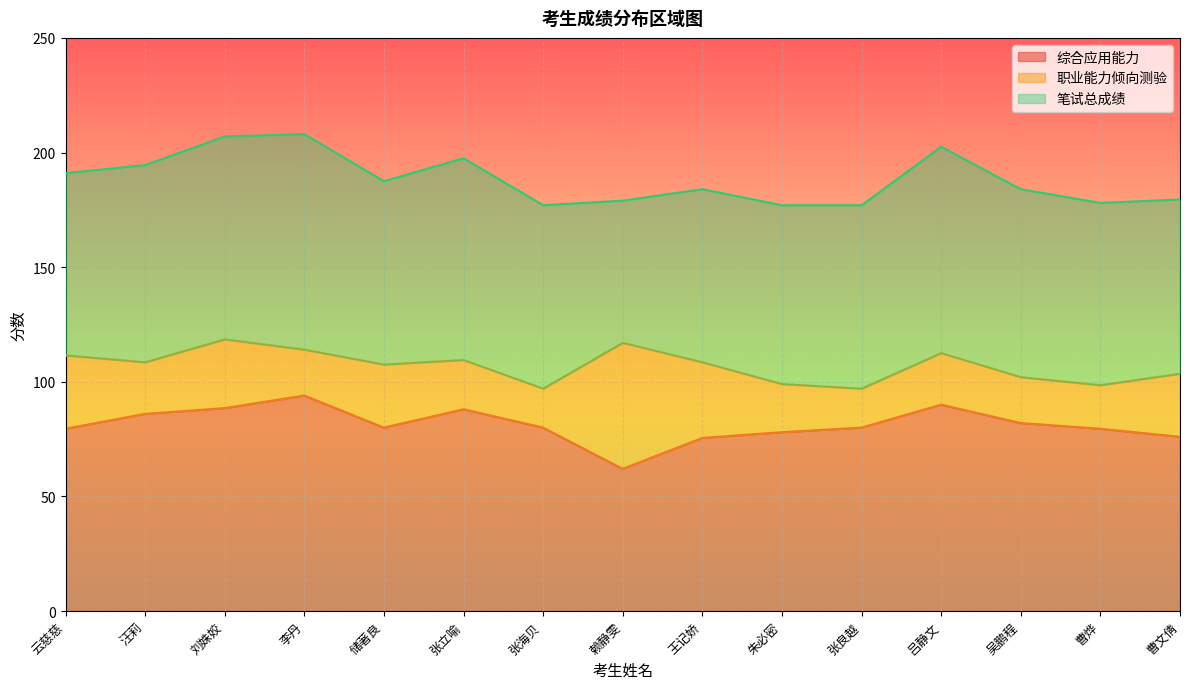

Which has a higher value, 吴鹏程 or 朱必密?

吴鹏程